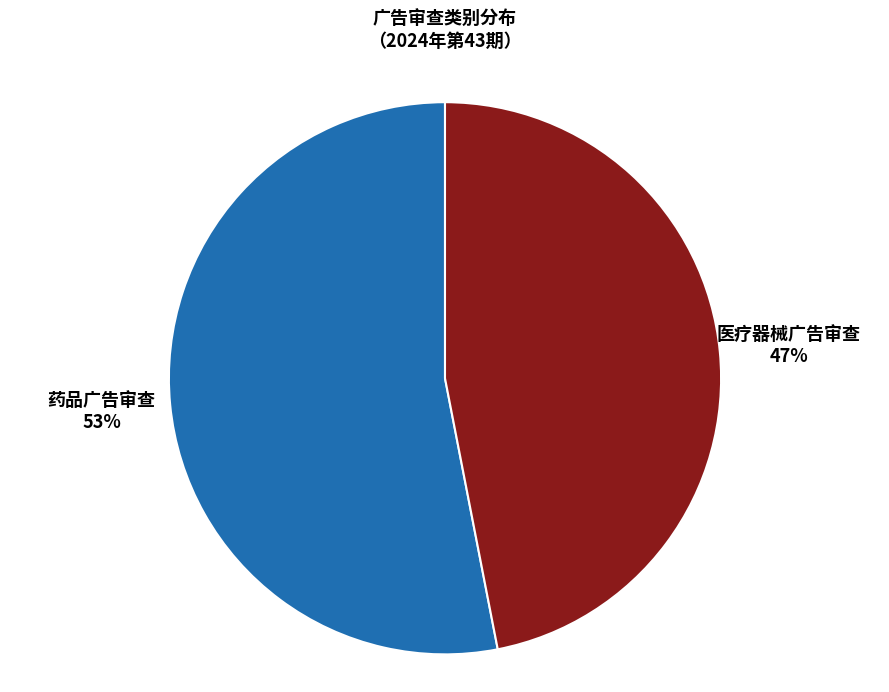

To the nearest percent, what is the average slice percentage?

50%